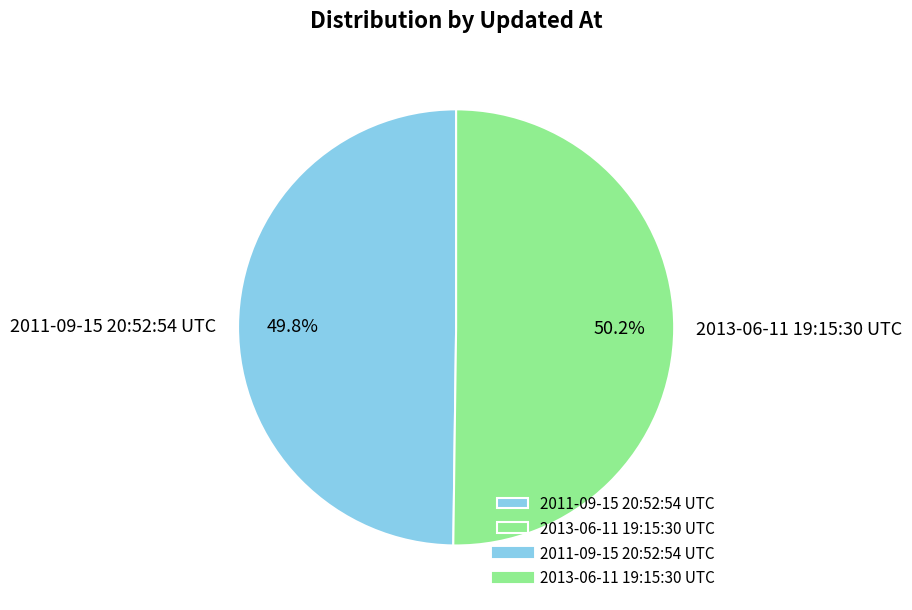

To the nearest percent, what percentage of the pie is 2011-09-15 20:52:54 UTC?

50%